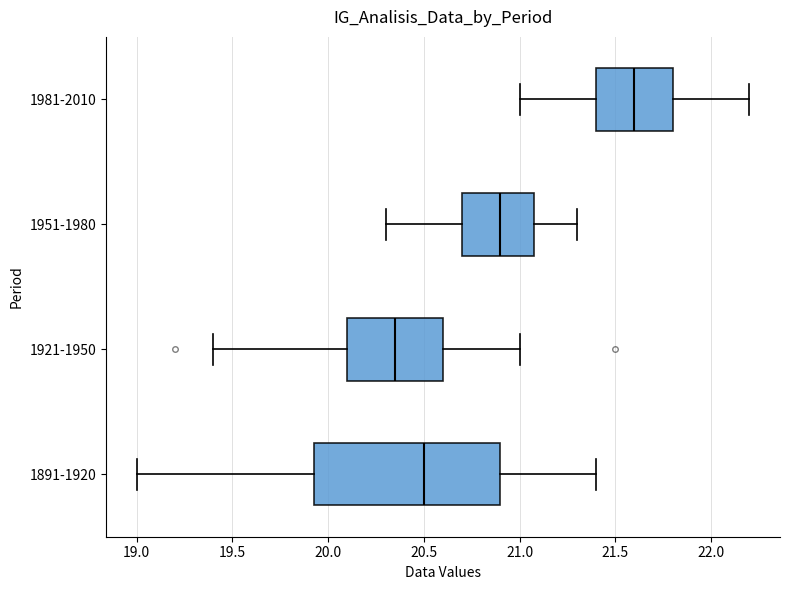

Reading bottom to top, read every box against the x-axis: the position of its median line, the range the box covers, and the ends of its whiskers. The values are not printed on the chart, so give them approximately, as read against the axis.

1891-1920: median 20.50, box 19.95 to 20.90, whiskers 19.00 to 21.40
1921-1950: median 20.35, box 20.10 to 20.60, whiskers 19.40 to 21.00
1951-1980: median 20.90, box 20.70 to 21.10, whiskers 20.30 to 21.30
1981-2010: median 21.60, box 21.40 to 21.80, whiskers 21.00 to 22.20